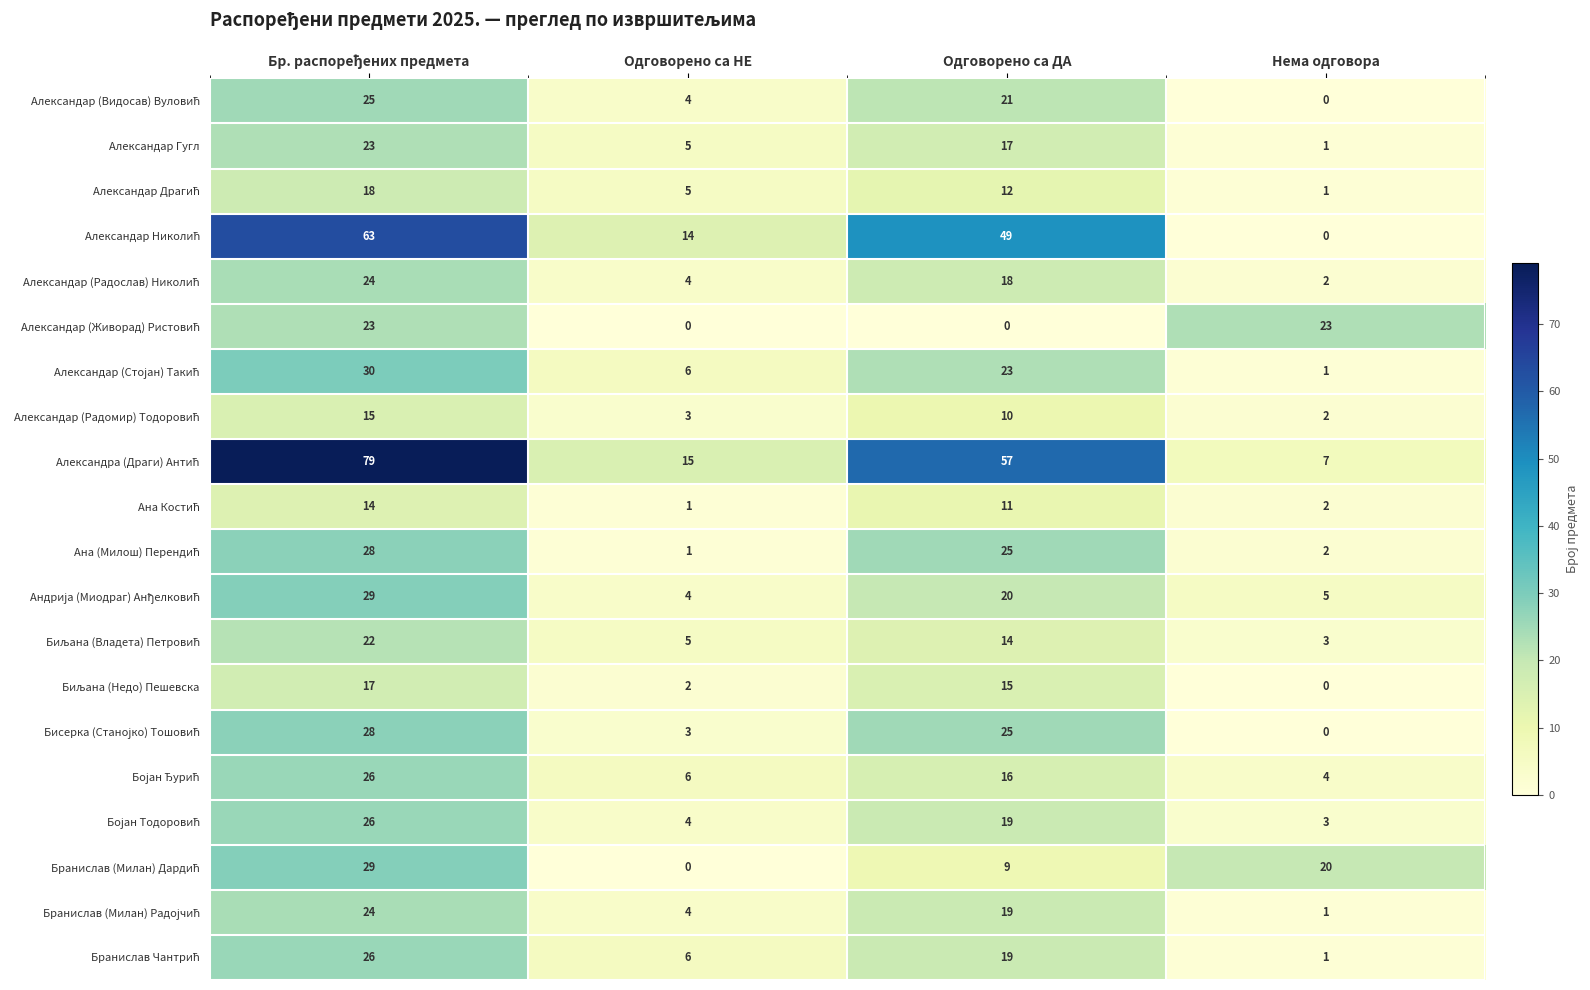

How many series are shown in this chart?

20